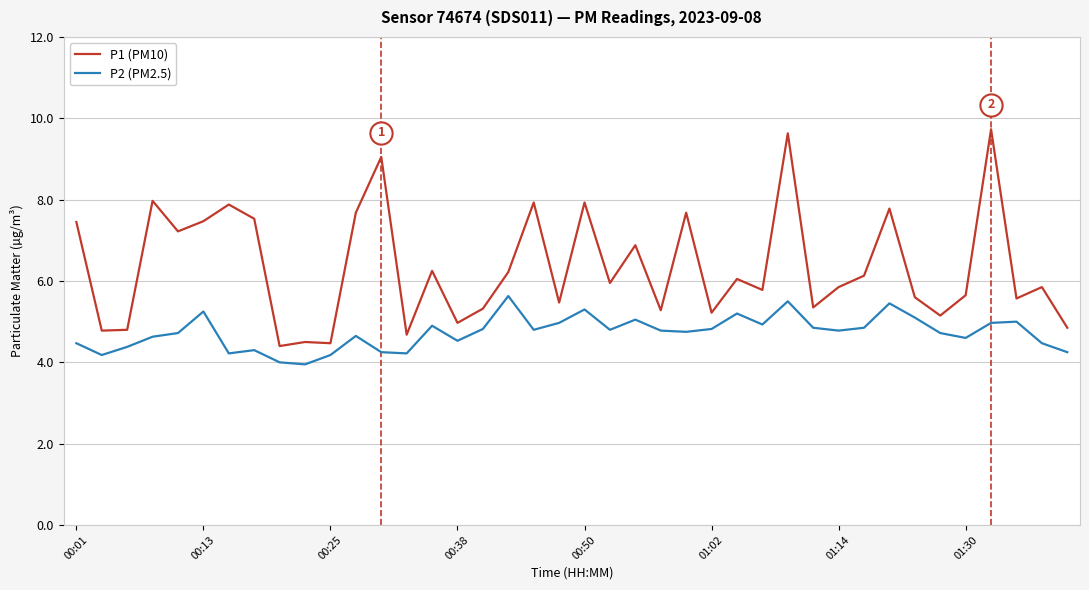

Which series has the largest range (max minus min)?

P1 (PM10)